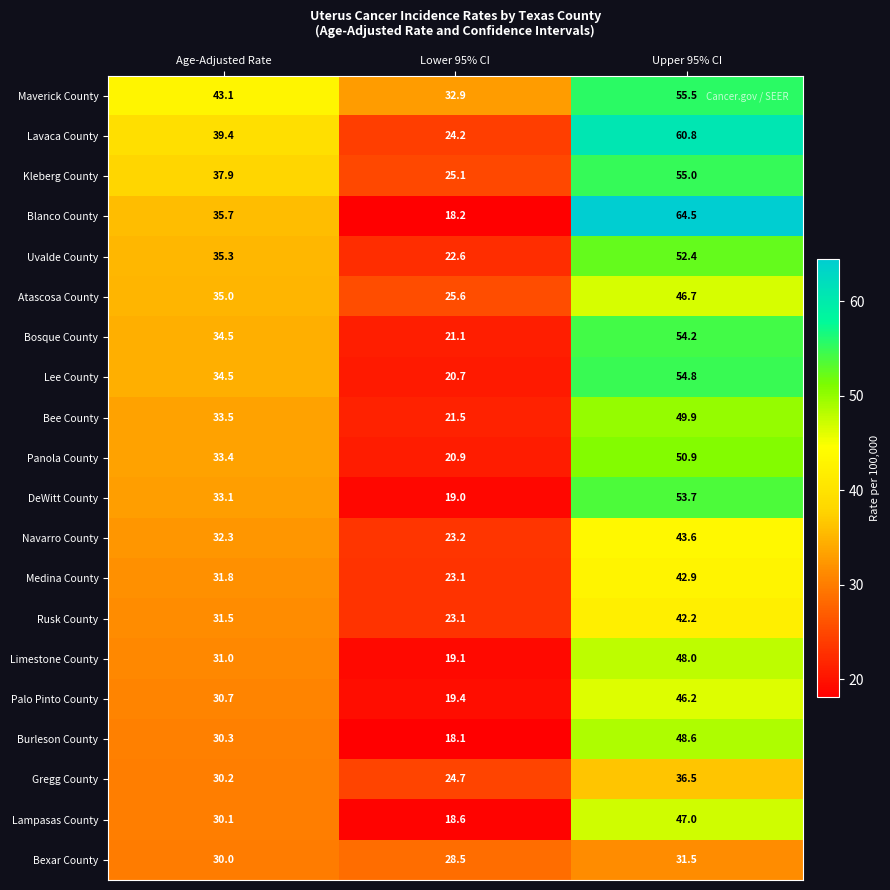

Is it true that Rusk County equals 9.3 at Lower 95% CI?

False